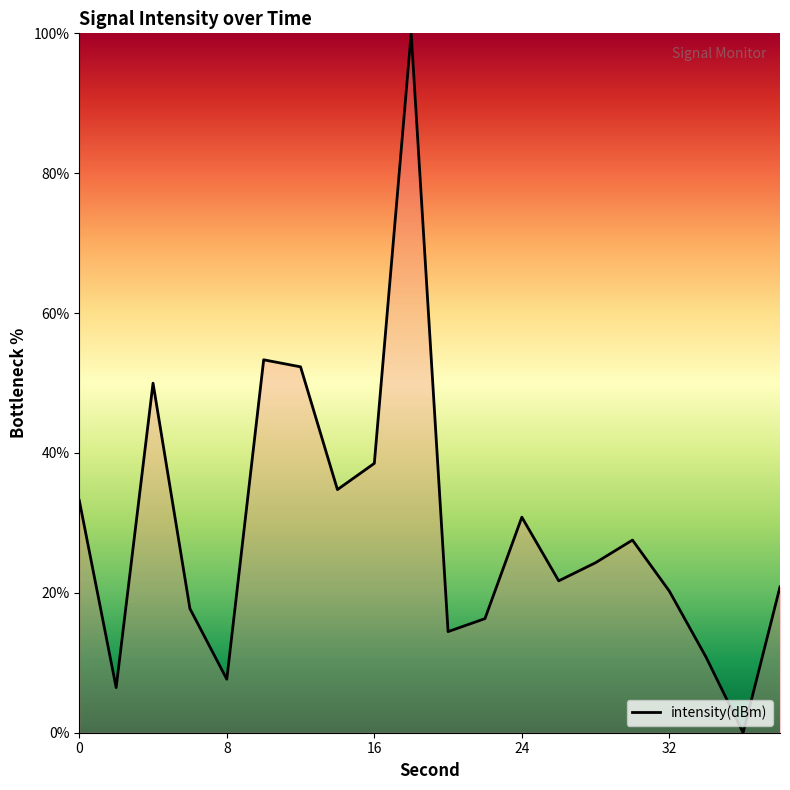

What is the difference between the maximum and minimum values?

100.0